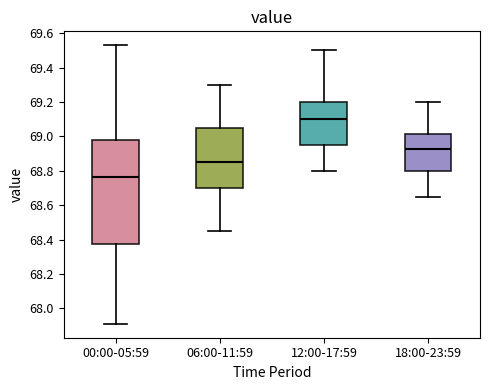

Where does the median line of the box for 06:00-11:59 sit on the y-axis? The values are not printed on the chart, so give them approximately, as read against the axis.

68.86